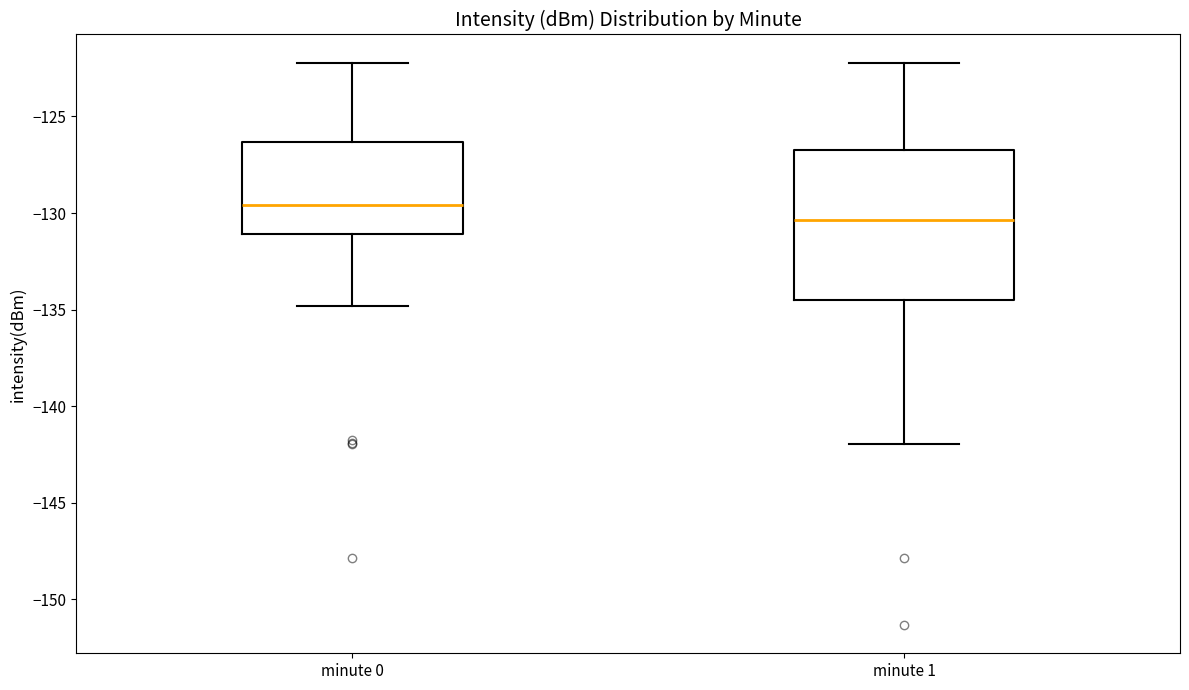

Comparing the boxes themselves (not the whiskers), which one is the tallest?

minute 1